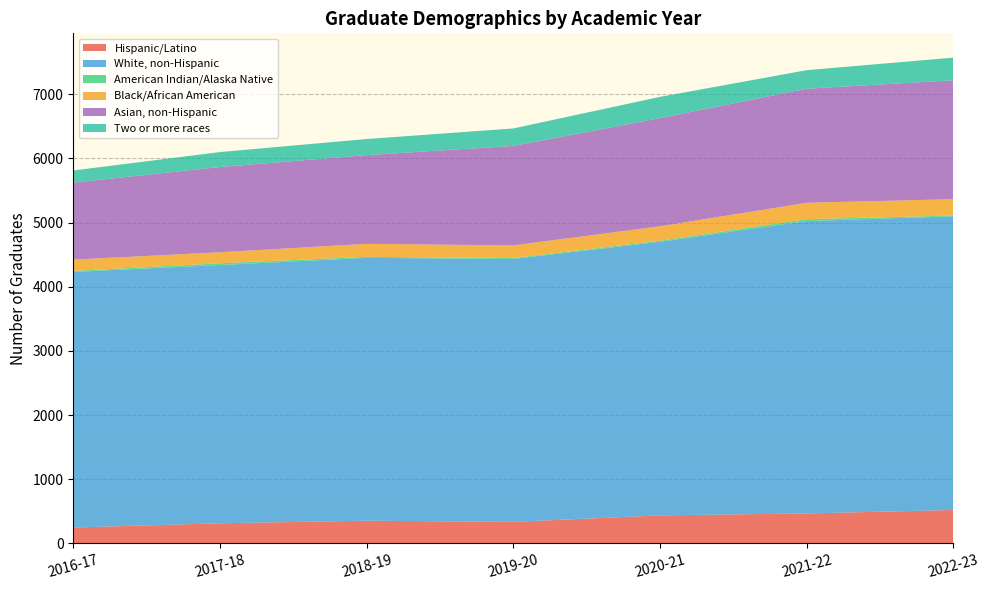

Reading left to right, what are all the values shown in this chart?

Hispanic/Latino: 249	315	355	337	438	468	522
White, non-Hispanic: 3981	4023	4094	4096	4262	4555	4575
American Indian/Alaska Native: 16	27	17	13	17	29	12
Black/African American: 176	172	202	198	225	256	255
Asian, non-Hispanic: 1200	1328	1382	1550	1685	1777	1852
Two or more races: 189	233	251	272	331	289	353